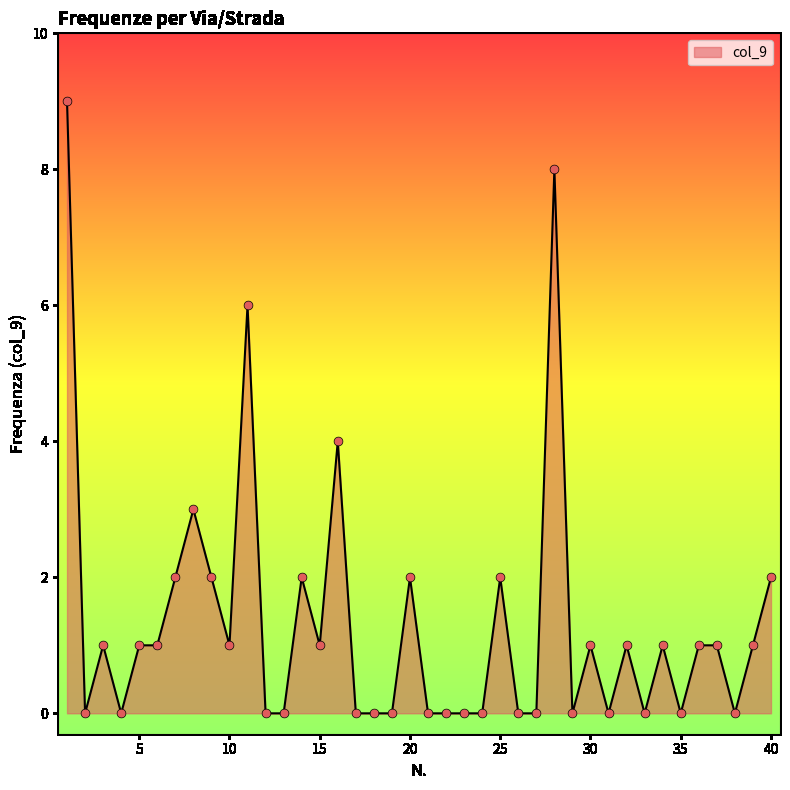

What is the maximum value shown in the chart?

9